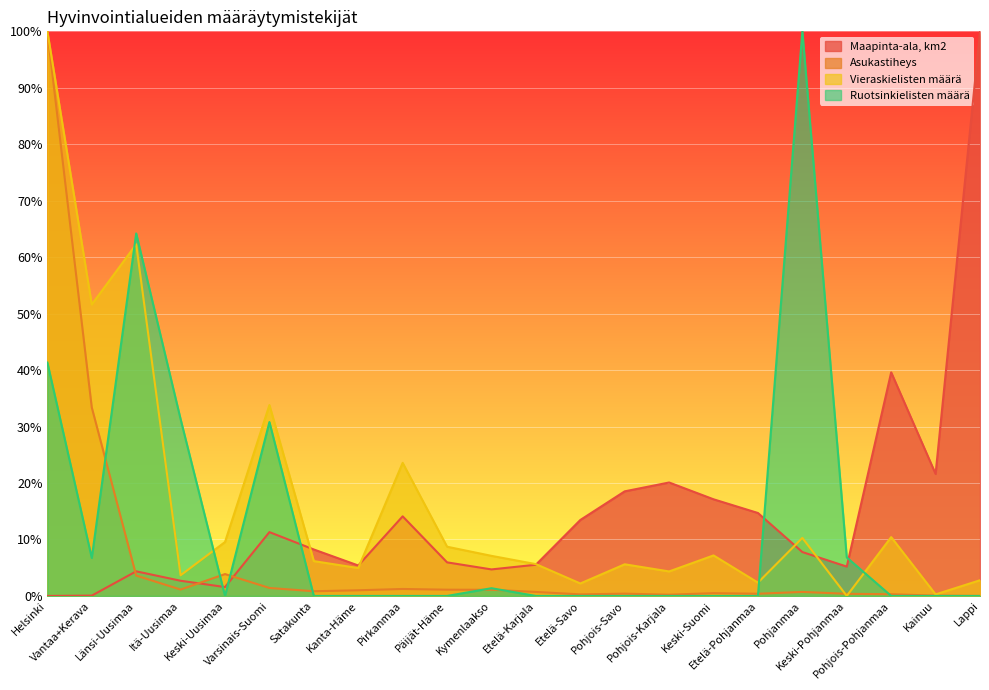

What is the label of the 17th point from the right?

Varsinais-Suomi